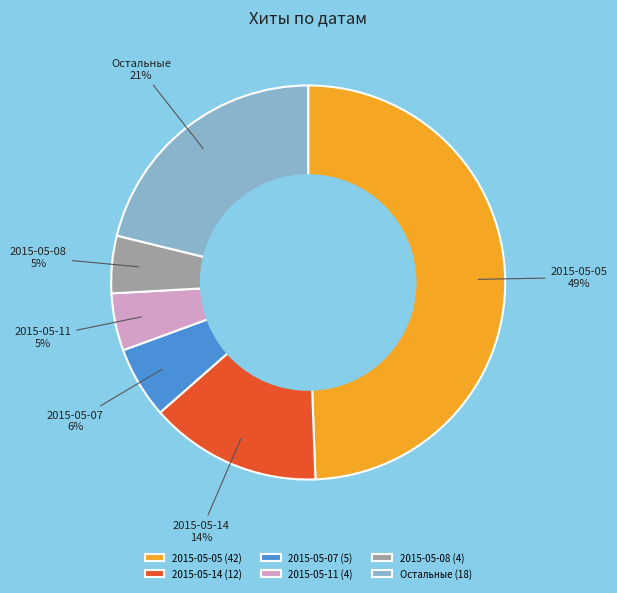

Is it true that 2015-05-14 is 1% of the pie?

False